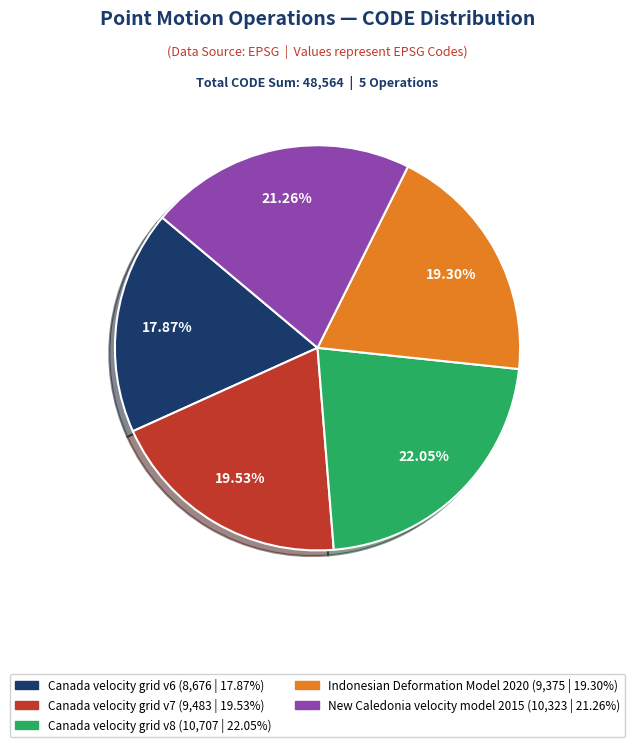

Which has a higher value, Canada velocity grid v7 or Canada velocity grid v8?

Canada velocity grid v8